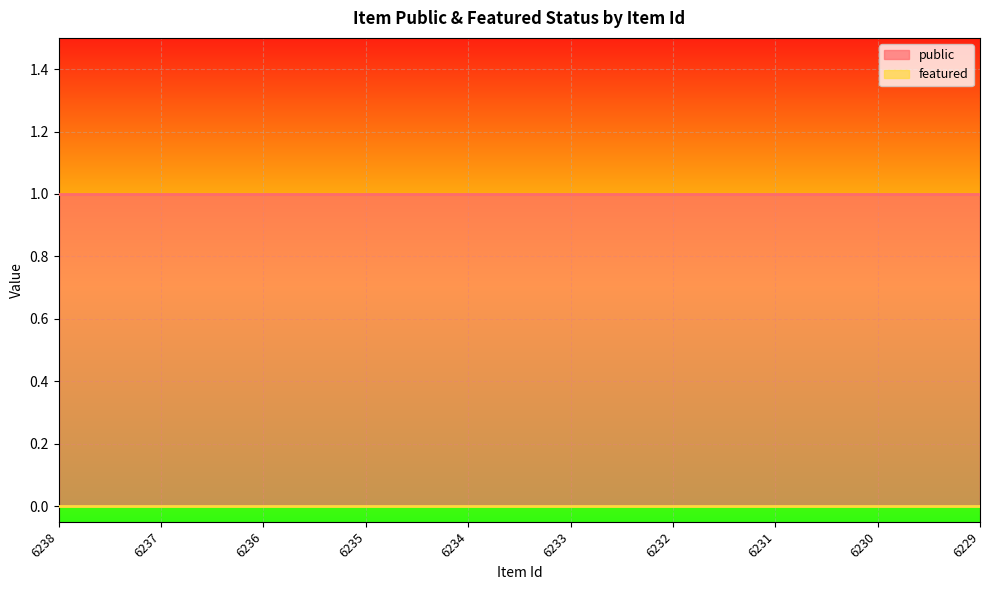

Which series has the widest spread of values?

public